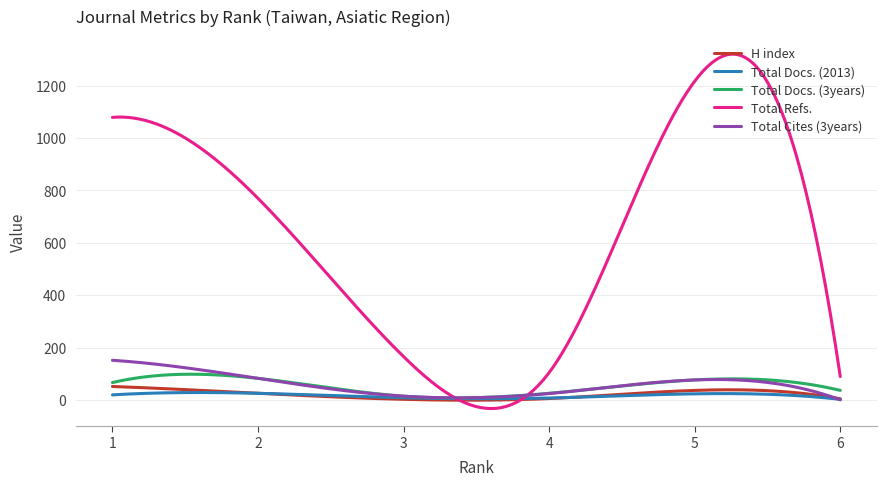

What is the minimum value for Total Cites (3years)?

1.0